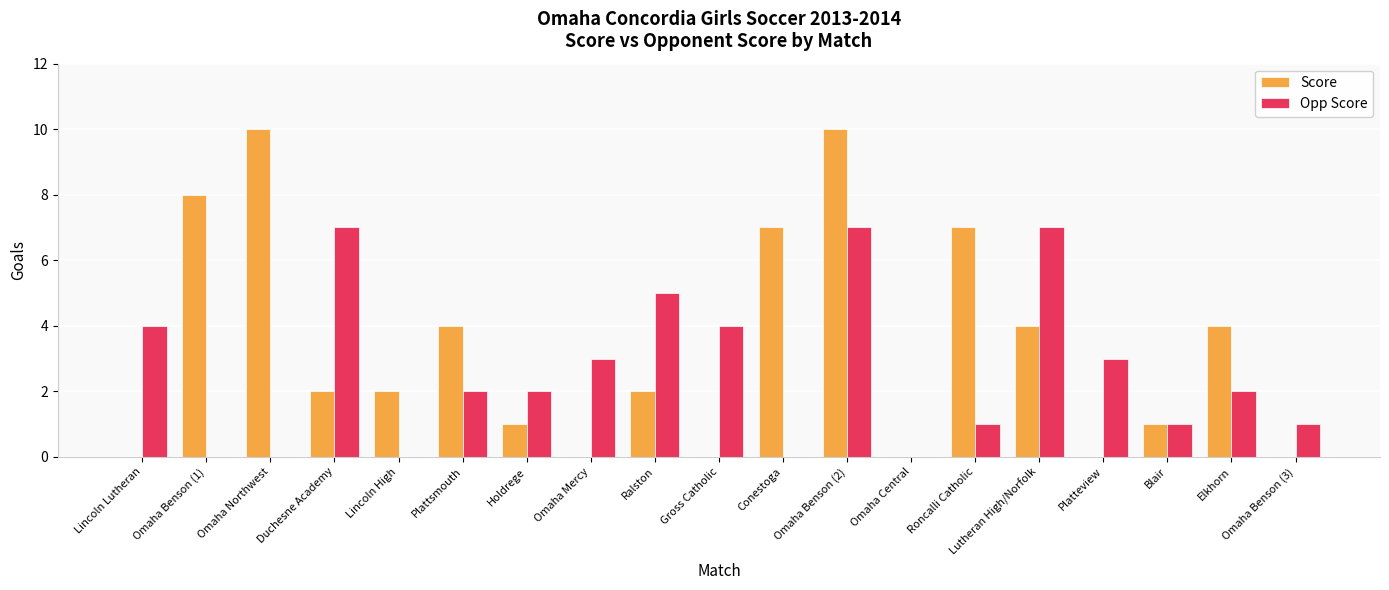

What is the total value across all series at Ralston?

7